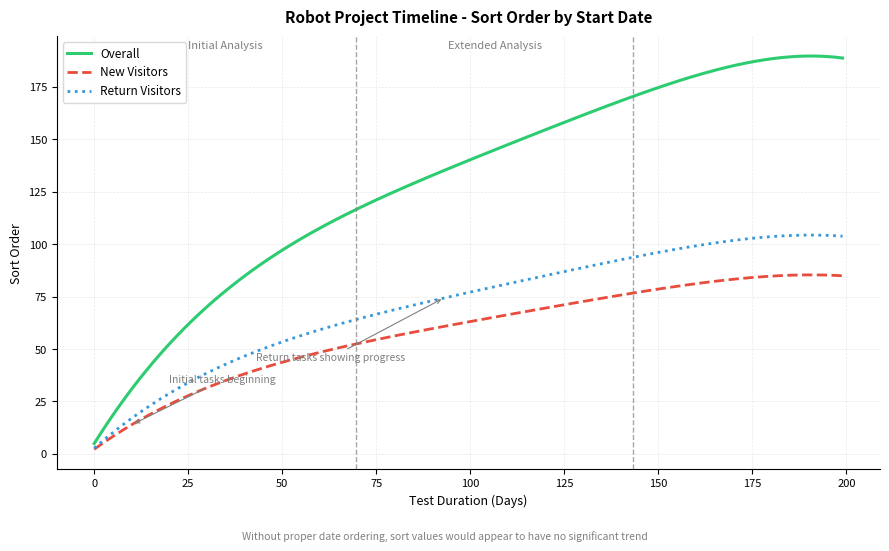

What is the maximum value shown in the chart?

189.6